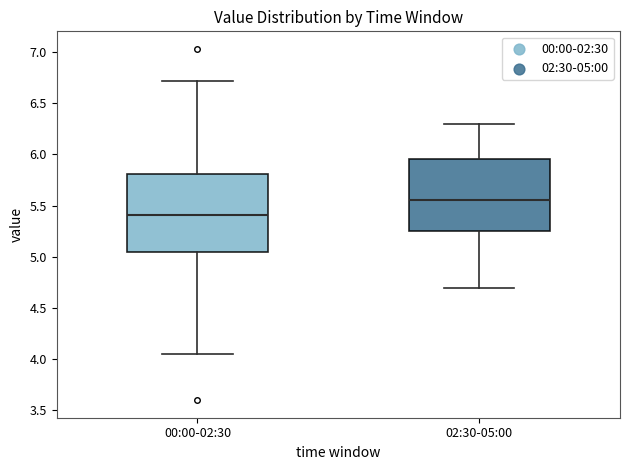

Reading left to right, read every box against the y-axis: the position of its median line, the range the box covers, and the ends of its whiskers. The values are not printed on the chart, so give them approximately, as read against the axis.

00:00-02:30: median 5.40, box 5.05 to 5.80, whiskers 4.05 to 6.70
02:30-05:00: median 5.55, box 5.25 to 5.95, whiskers 4.70 to 6.30